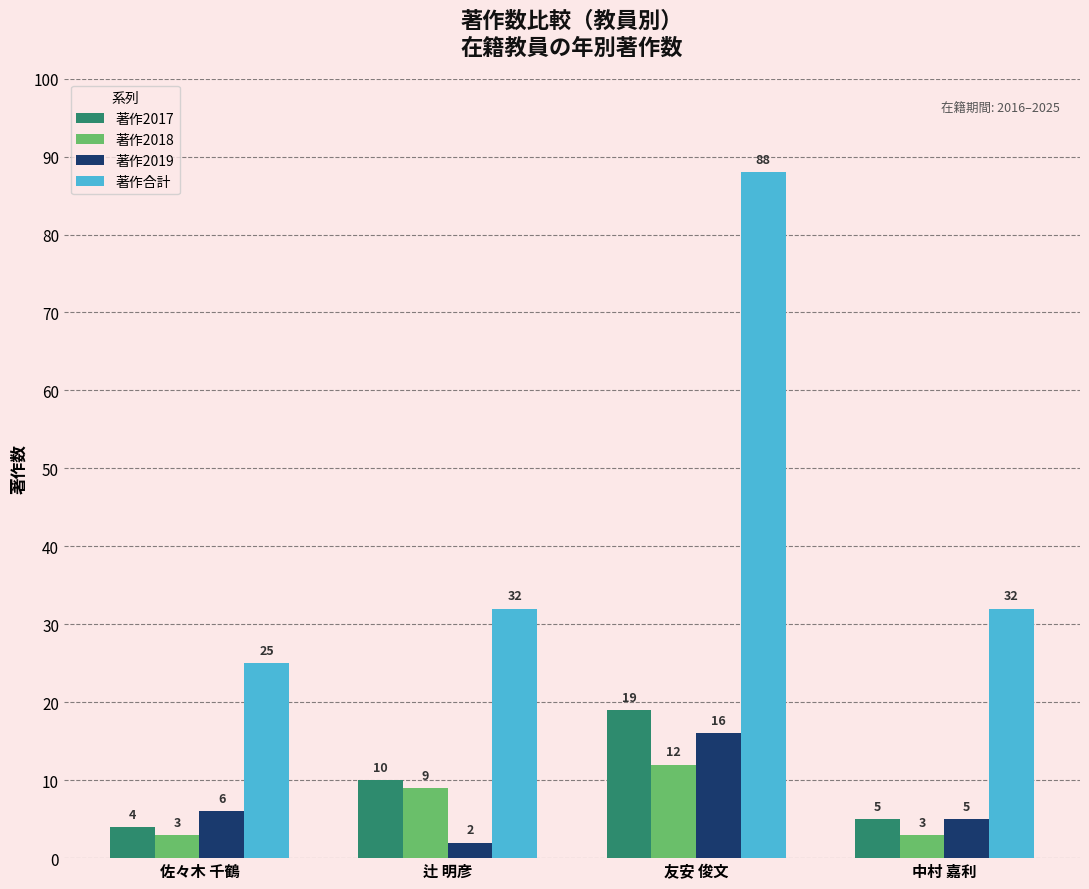

What is the maximum value for 著作2019?

16